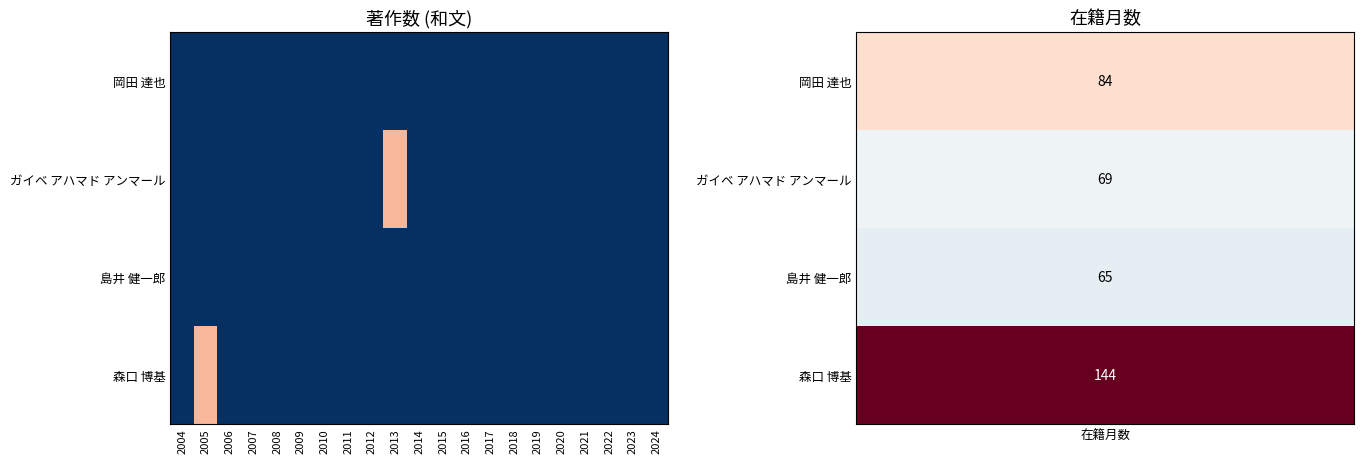

Count the number of categories in the chart.

21